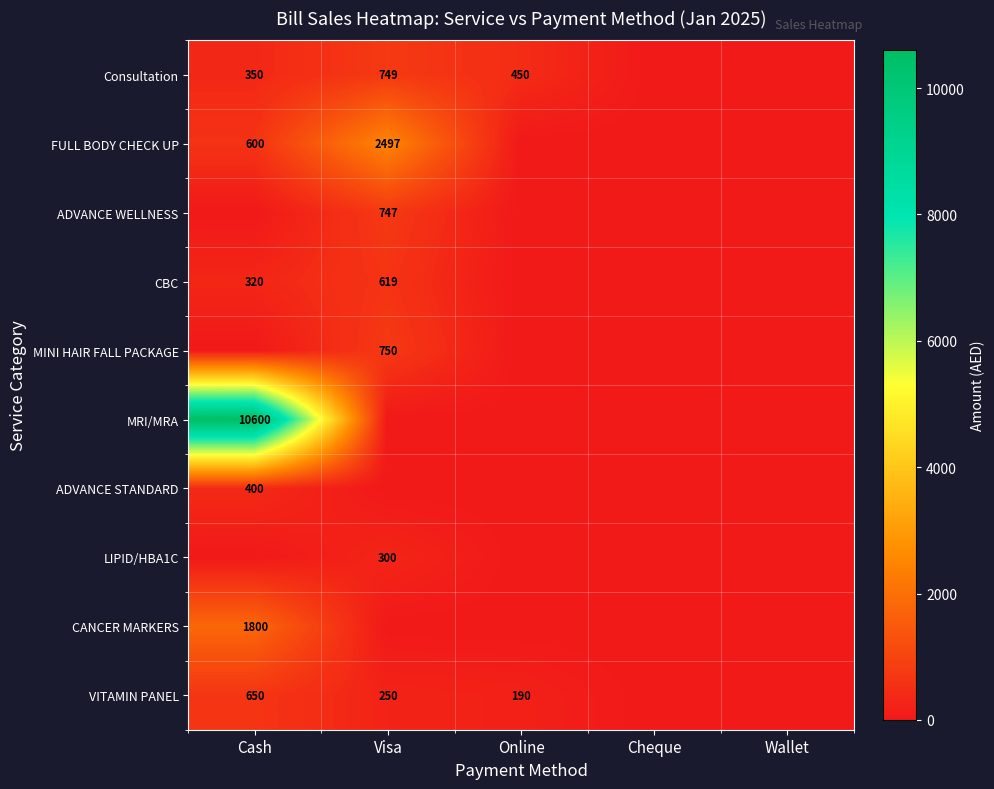

Is it true that LIPID/HBA1C equals 300 at Visa?

True